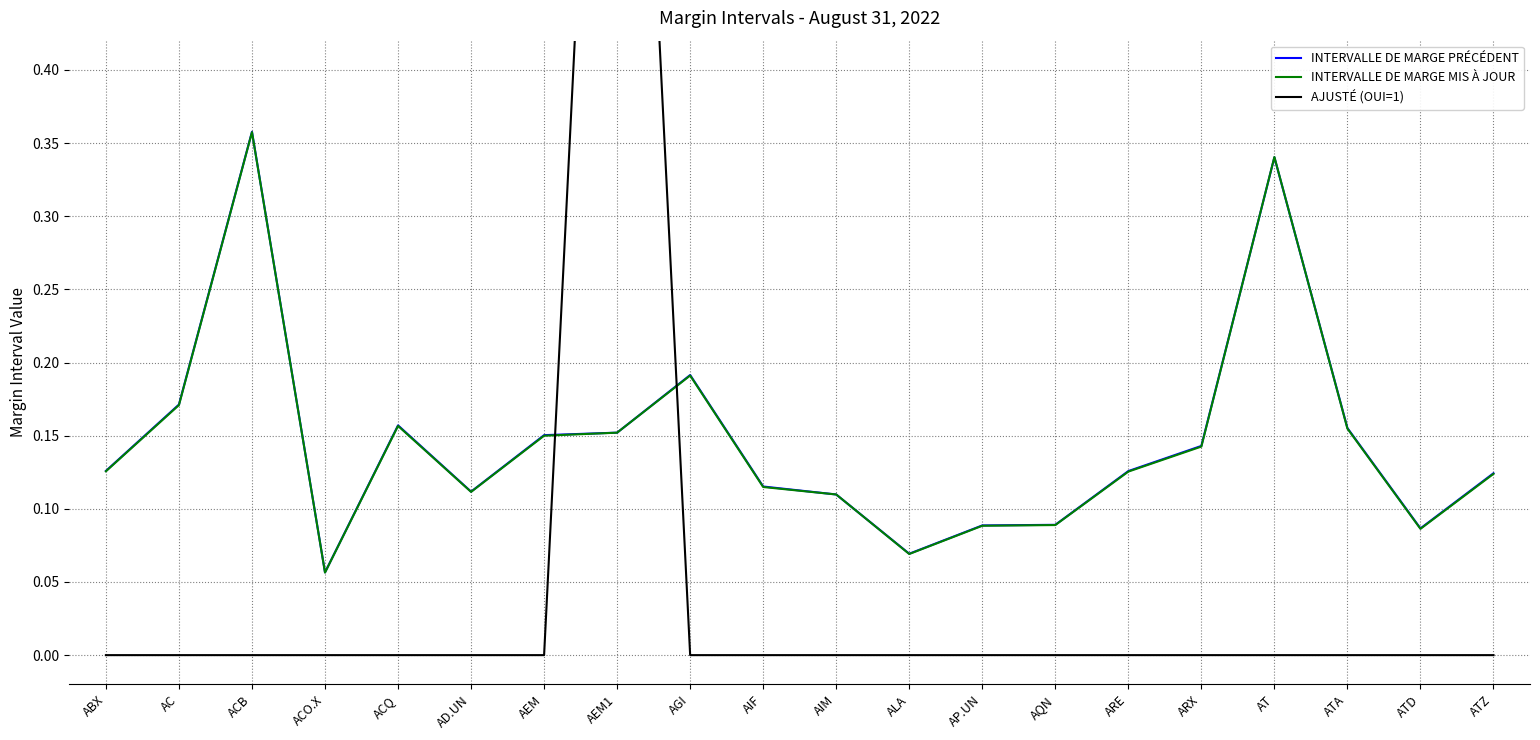

How many lines are shown in the chart?

3